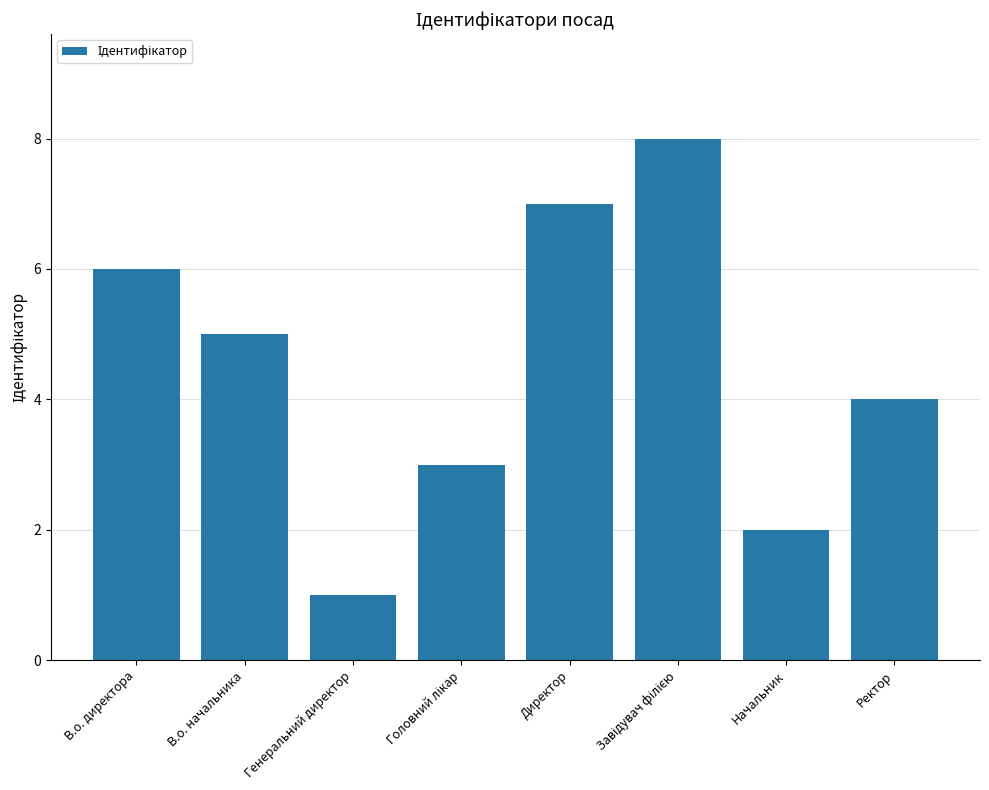

What is the value of the 8th bar from the left?

4